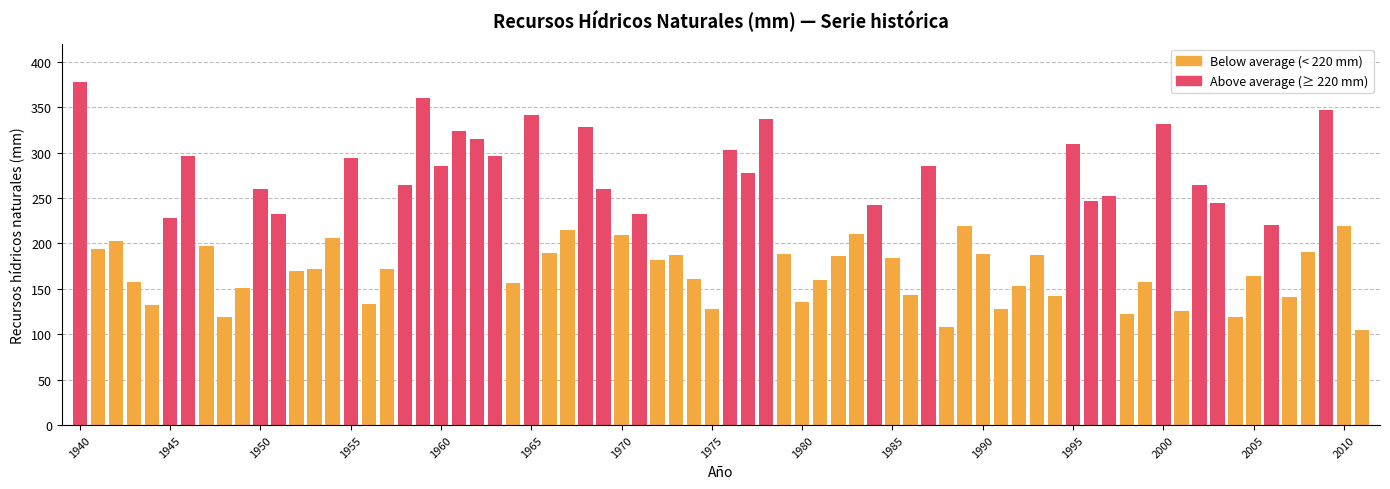

What is the greatest value displayed?

377.7